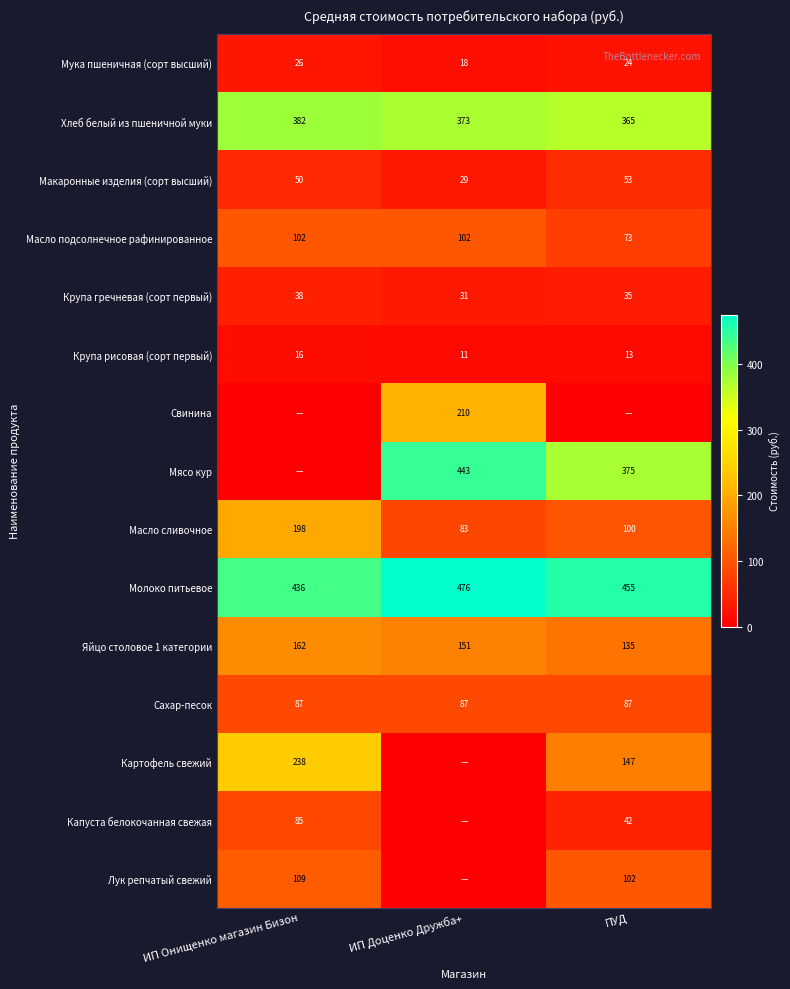

Is the value of Молоко питьевое at ИП Доценко Дружба+ greater than the value of Капуста белокочанная свежая at ПУД?

Yes